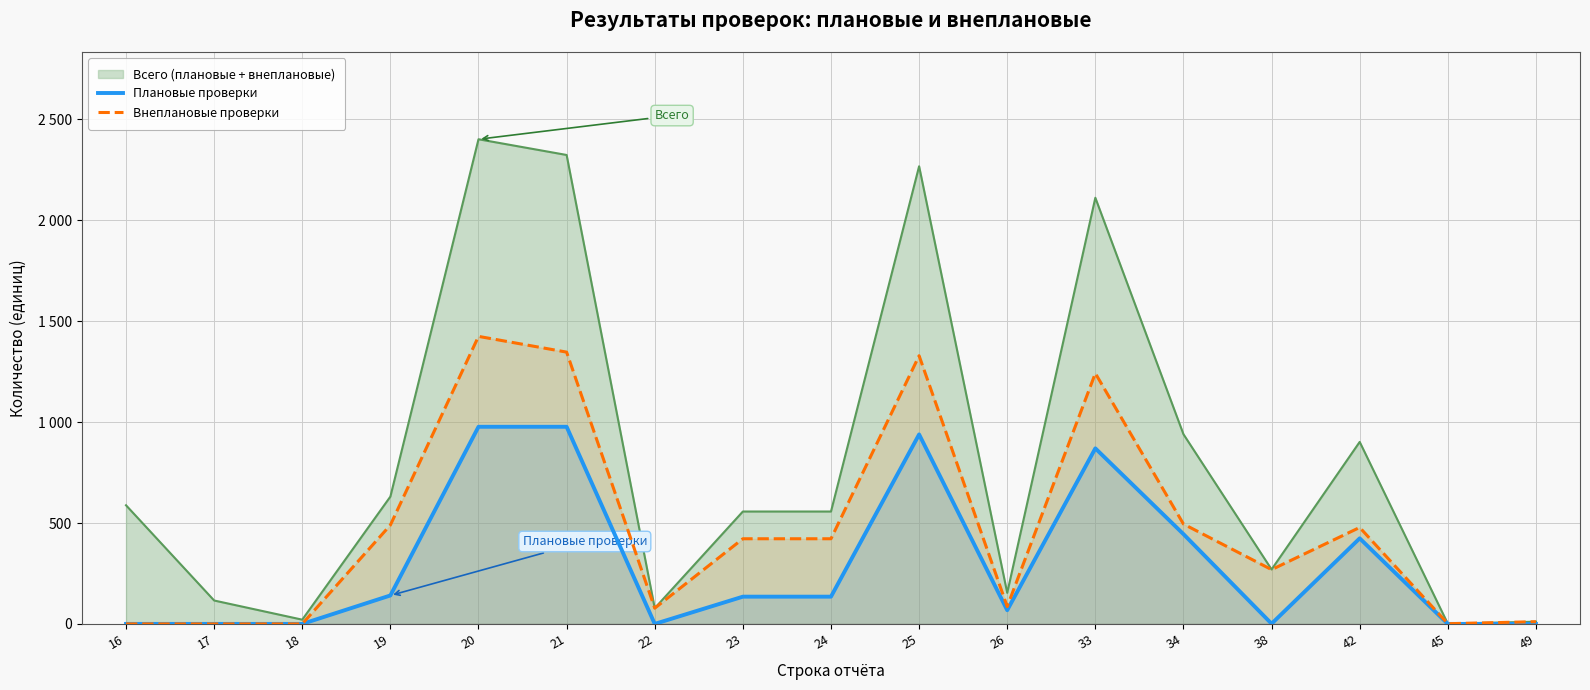

The value of Плановые проверки at 21 is 1364. True or false?

False